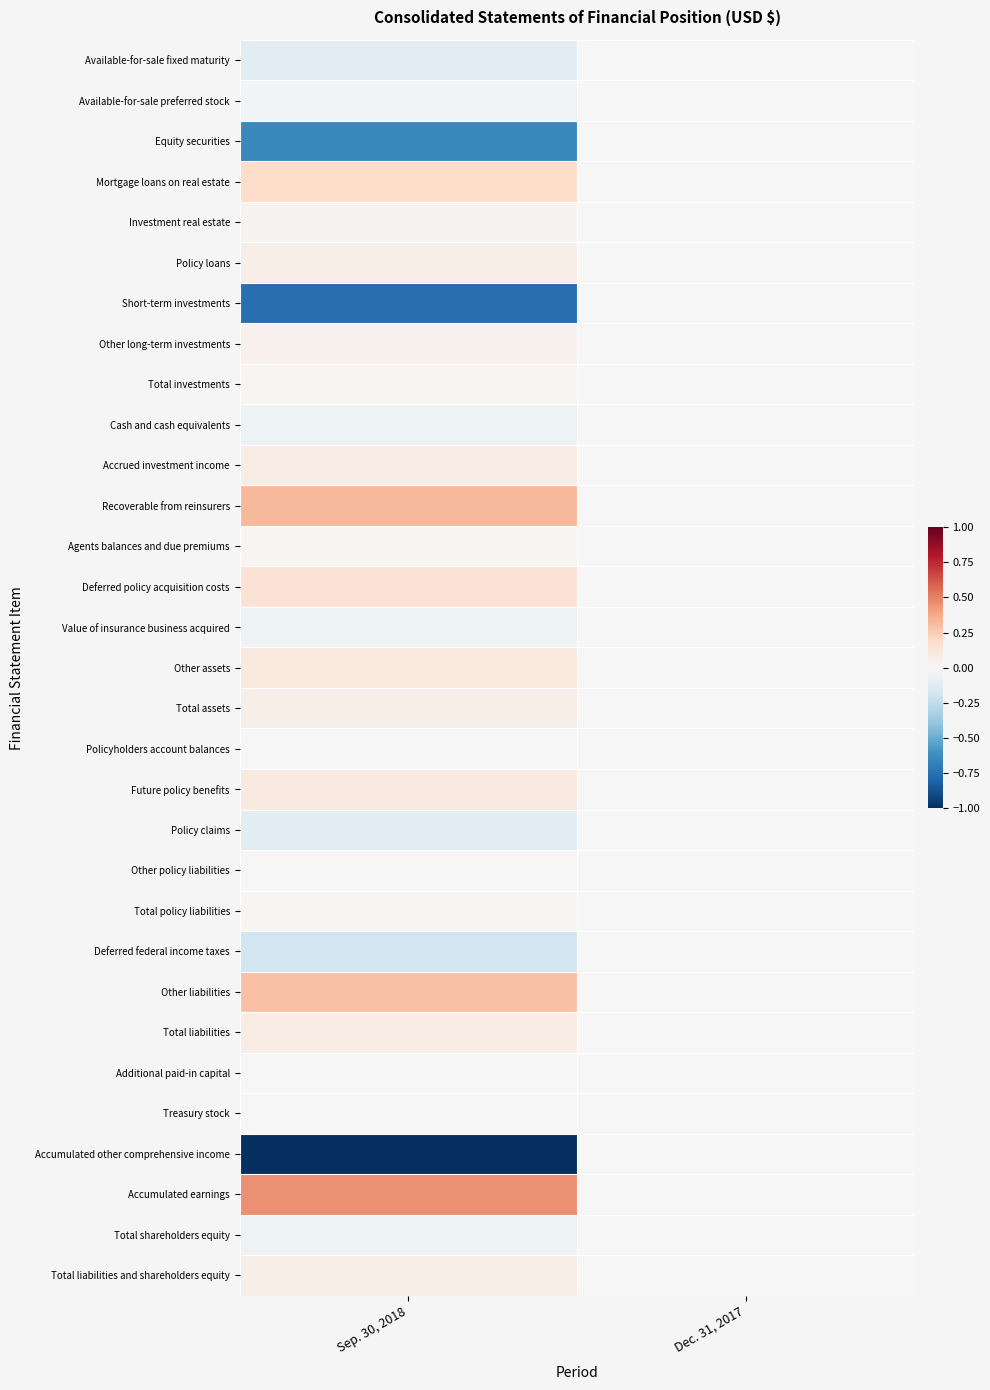

At which category is the sum across all series the highest?

Dec. 31, 2017